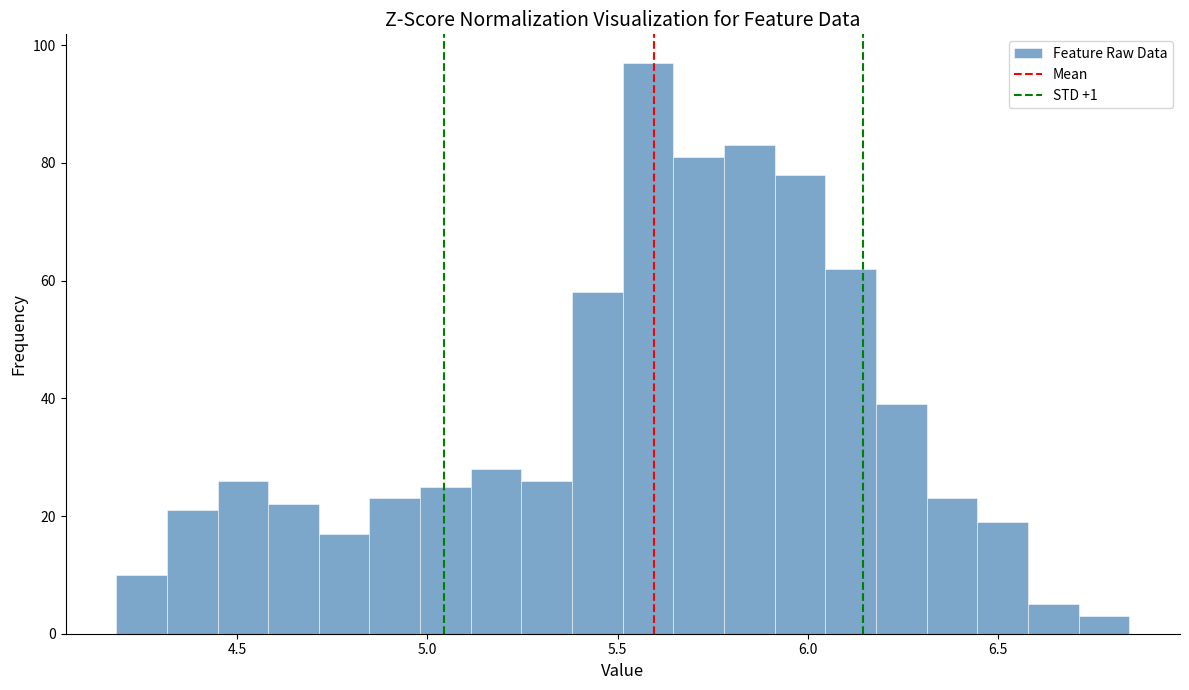

Around what value on the x-axis is the tallest bar? Give the approximate position of its centre, as read against the axis.

5.60